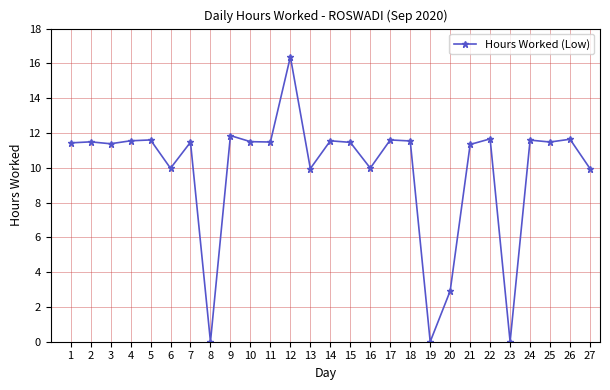

Where does the data first go above 11?

1